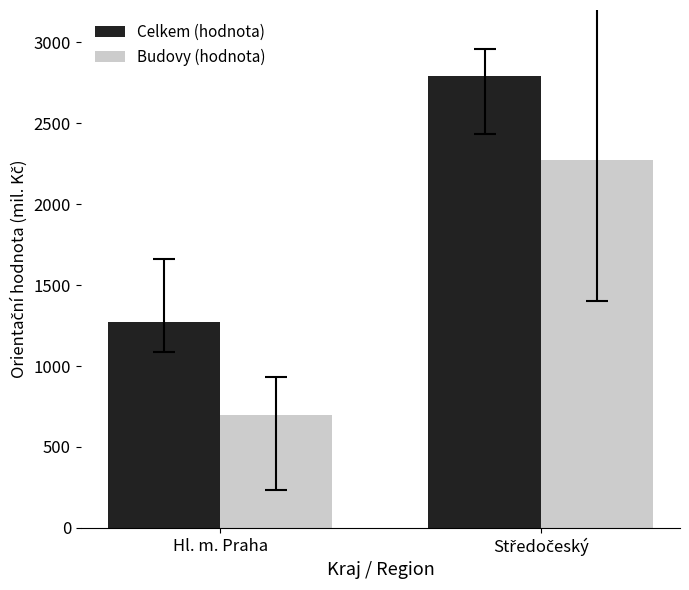

What position from the right is Hl. m. Praha?

2